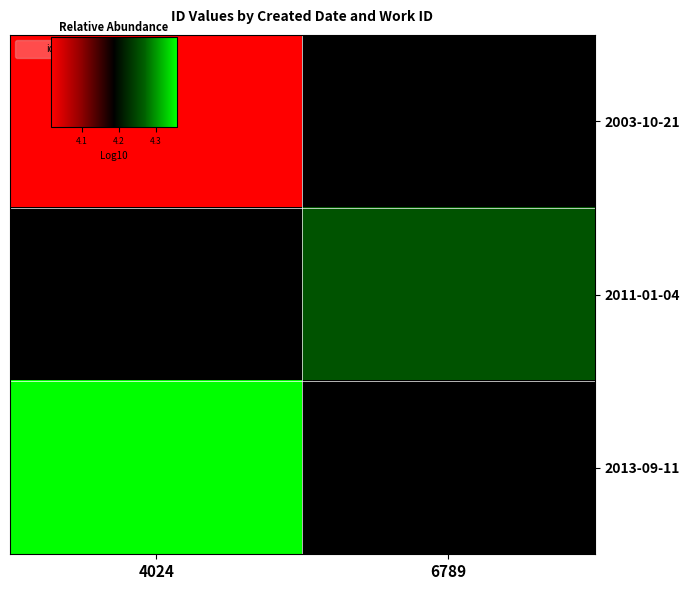

Is the value of 2011-01-04 at 6789 greater than the value of 2003-10-21 at 4024?

Yes